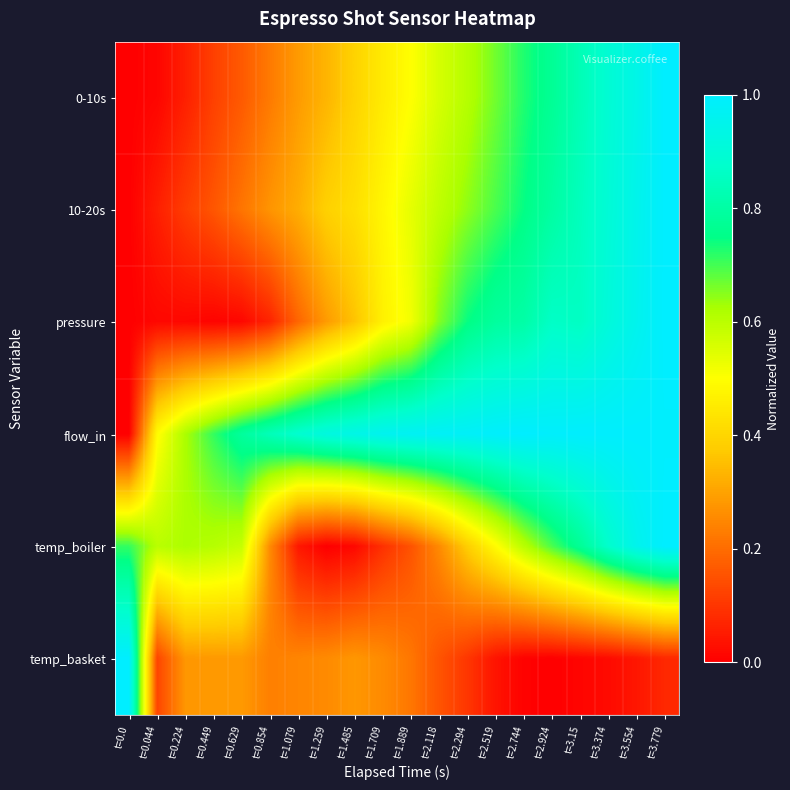

At which category is the sum across all series the highest?

t=3.779